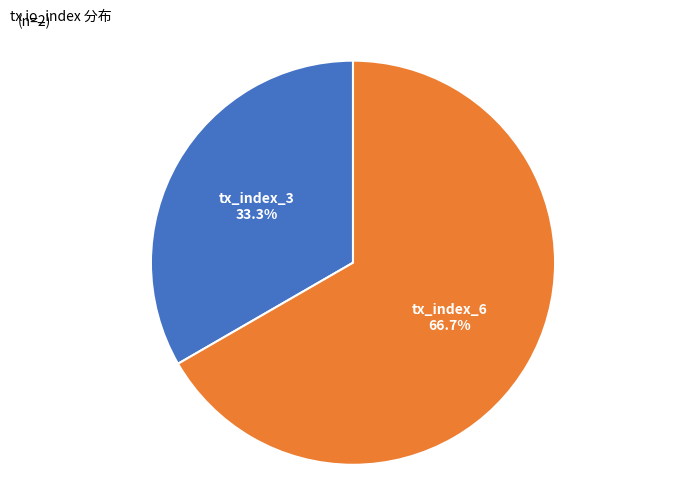

Approximately how many times larger is the value at tx_index_6 compared to tx_index_3?

2.0